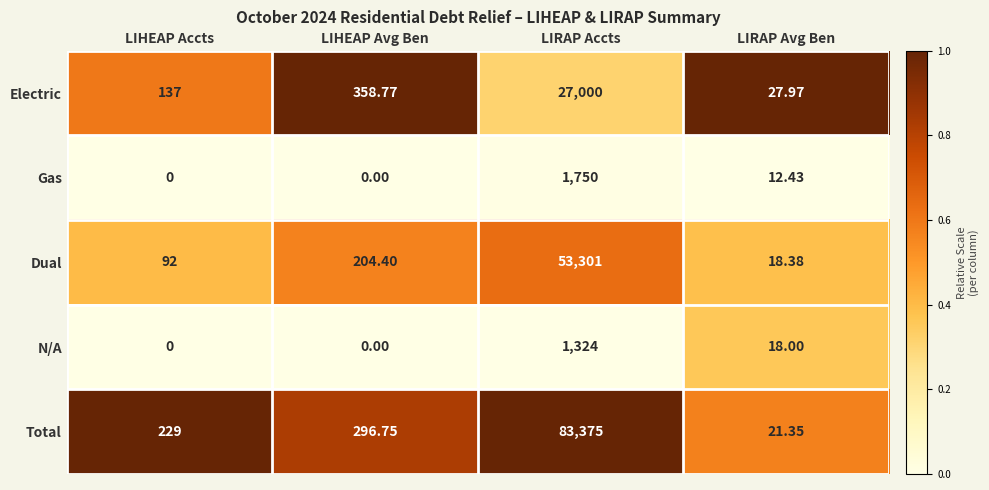

What is the difference between the highest and lowest values at LIRAP Avg Ben?

15.5